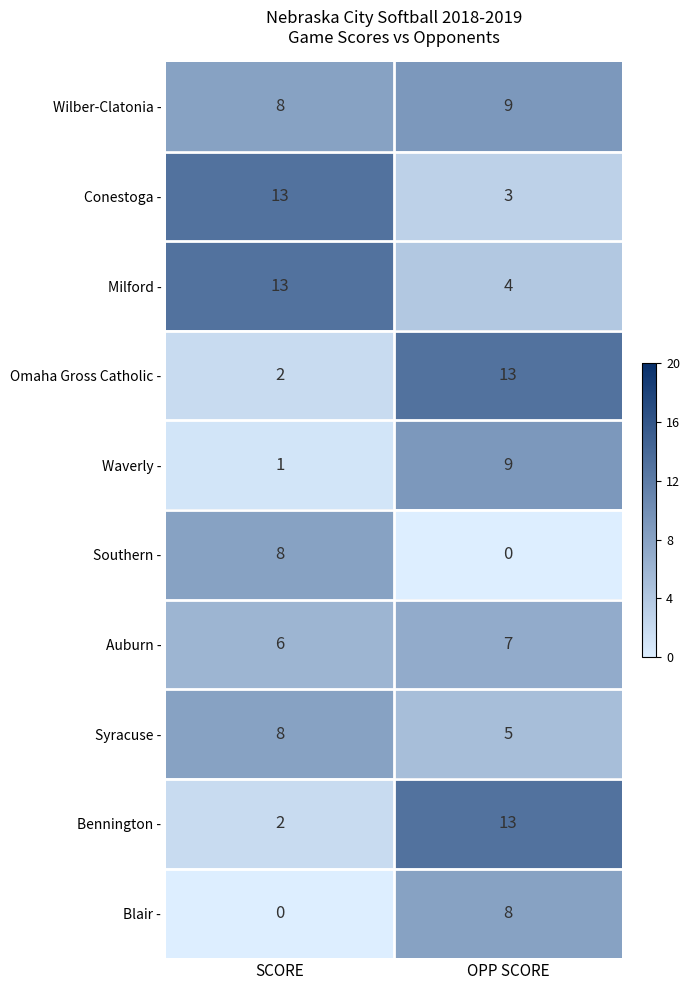

Count the number of categories in the chart.

2